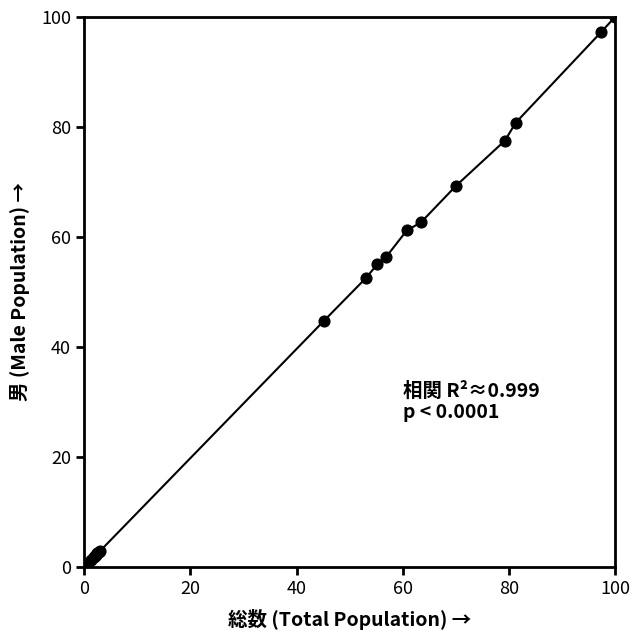

What Y value in the scatter plot is closest to 50?

52.5